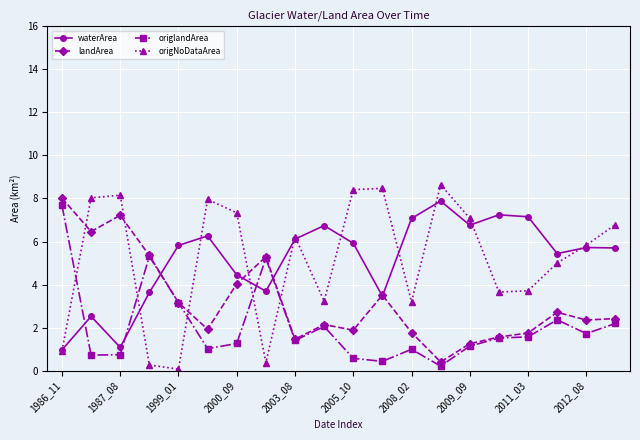

How many interior local peaks does the origNoDataArea series have?

5